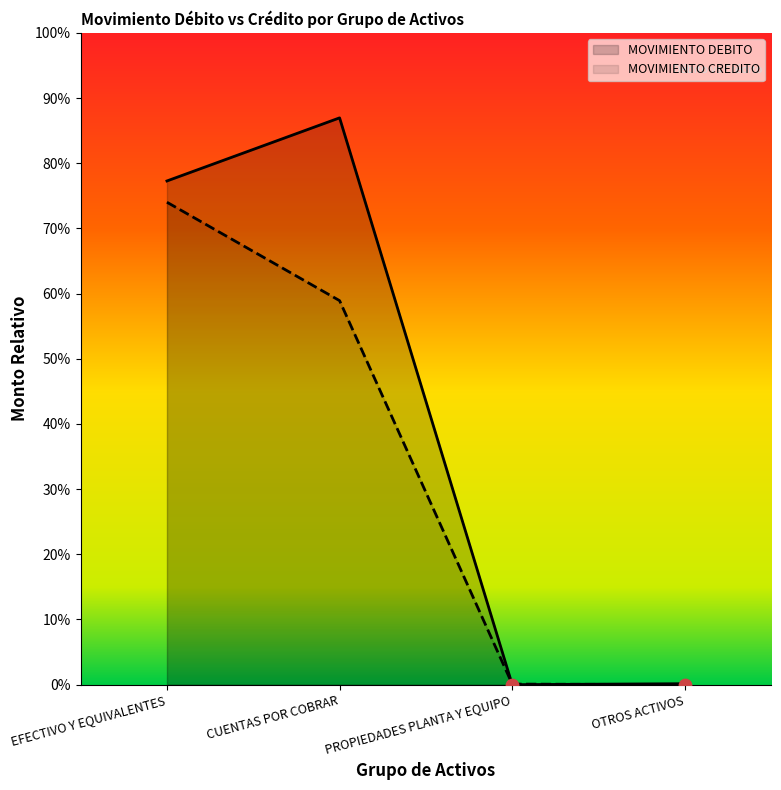

Which series has the widest spread of Y values?

MOVIMIENTO DEBITO